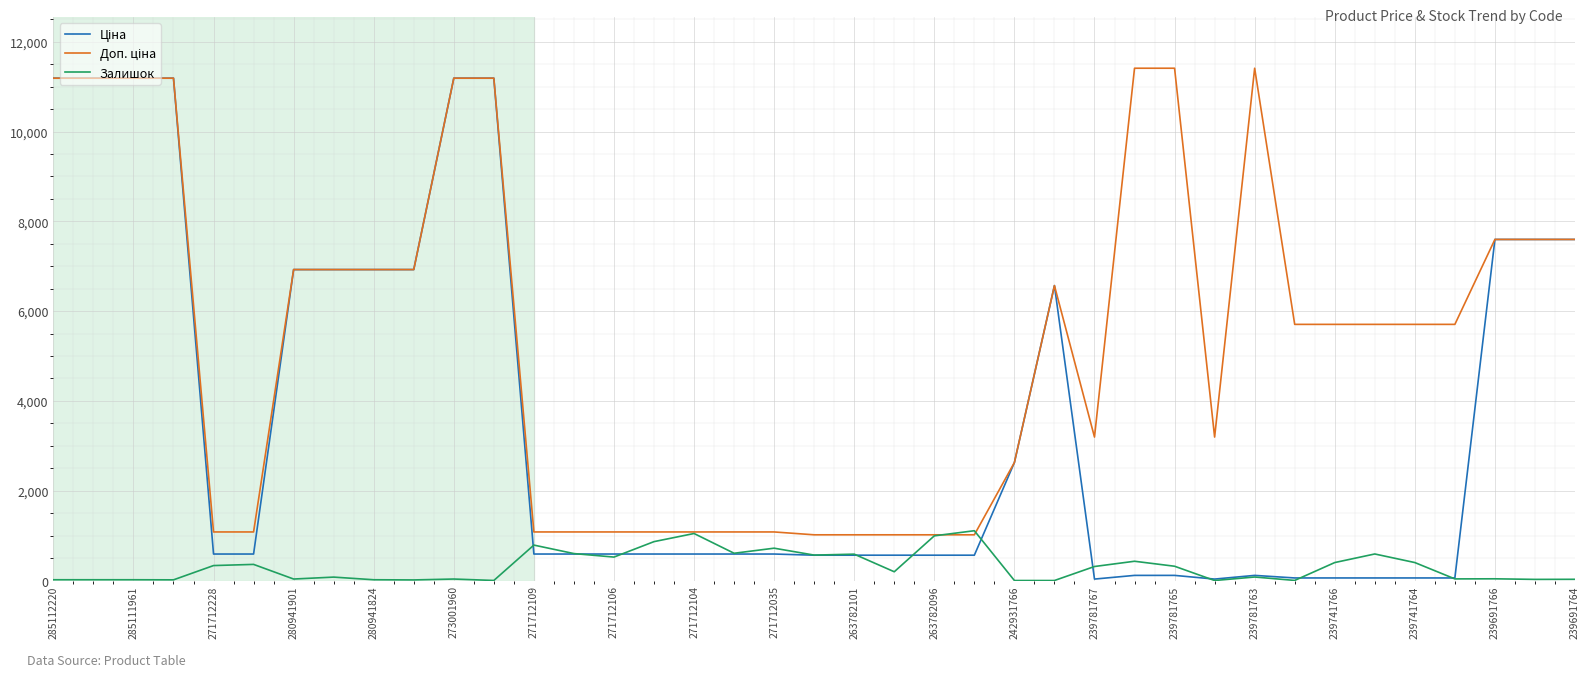

What is the maximum value shown in the chart?

11410.0